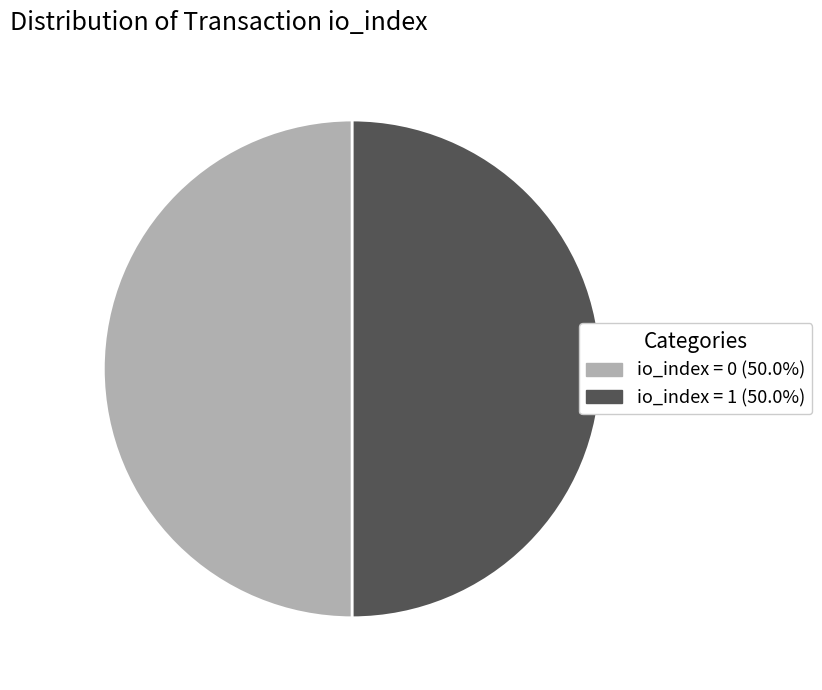

Do io_index = 0 (50.0%) and io_index = 1 (50.0%) together represent more than half of the pie?

Yes